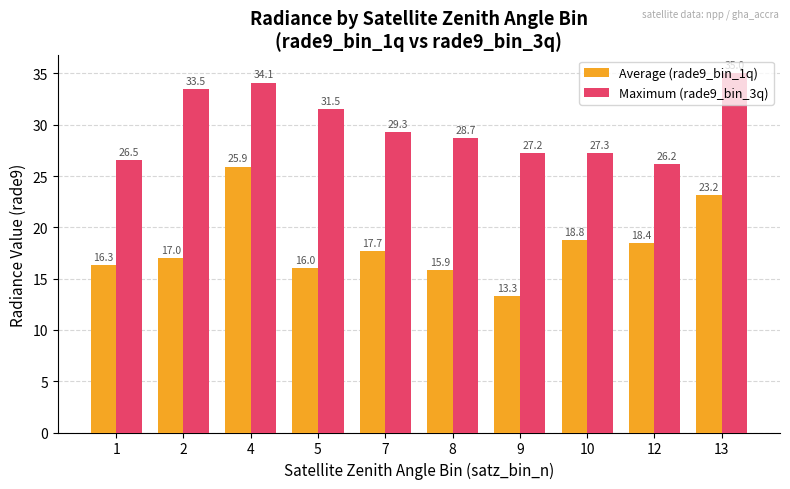

How many categories are shown in the chart?

10